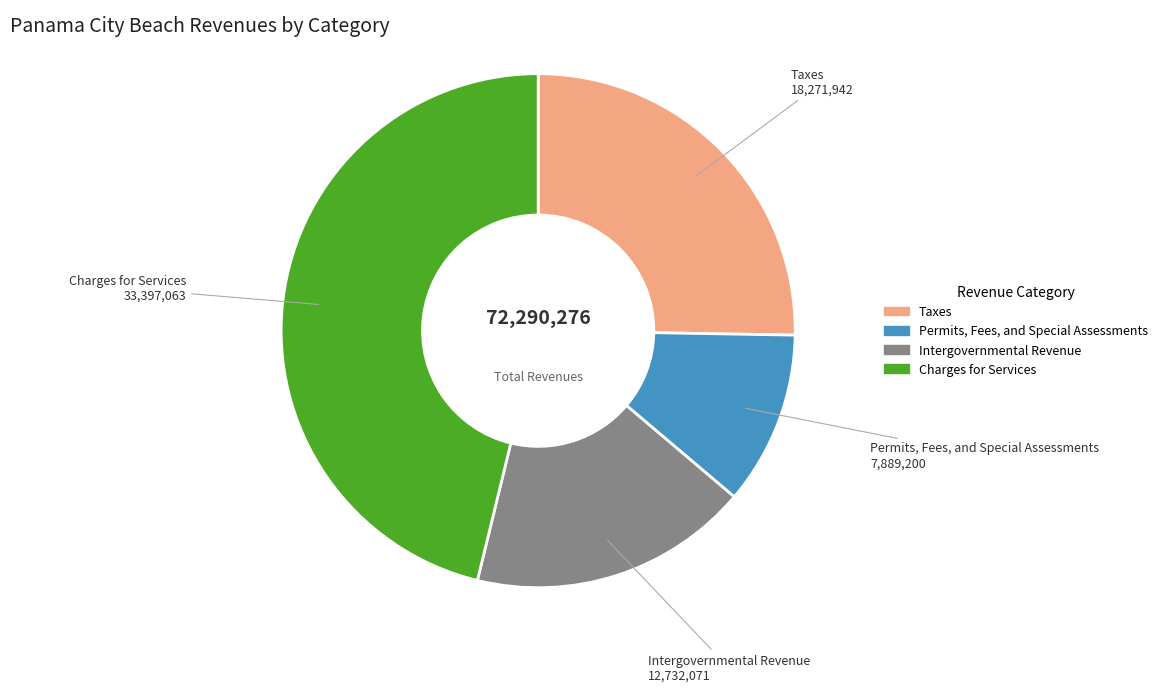

Count the number of slices in the pie.

4